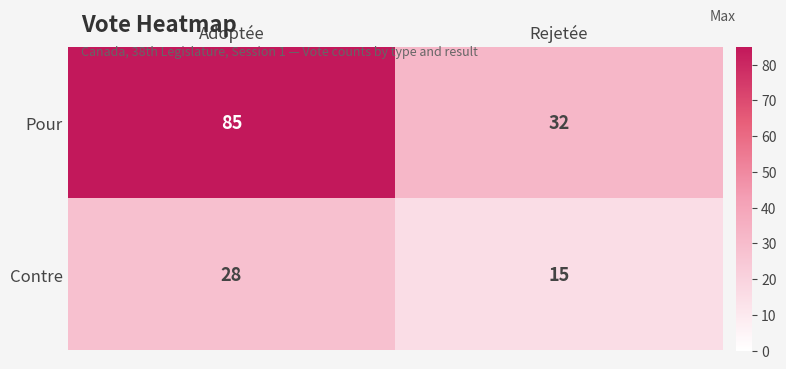

Rank the series by their average value, from highest to lowest.

Pour, Contre